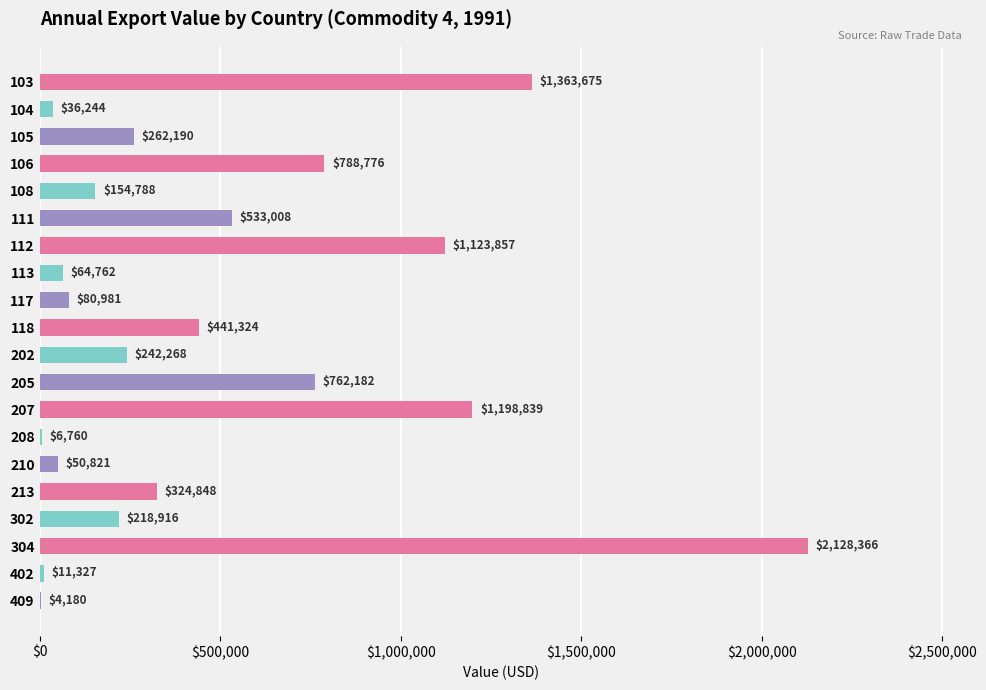

Between 205 and 117, which is larger?

205